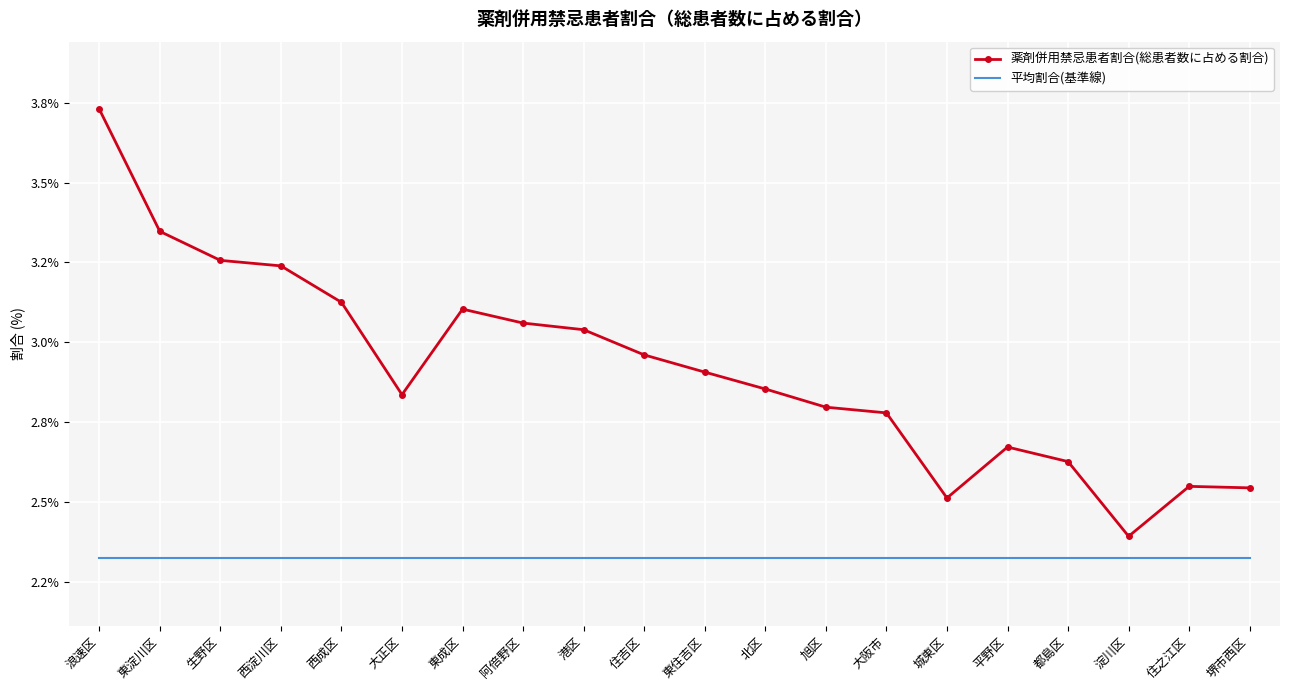

Between 東成区 and 北区, which series saw the biggest shift?

薬剤併用禁忌患者割合(総患者数に占める割合)